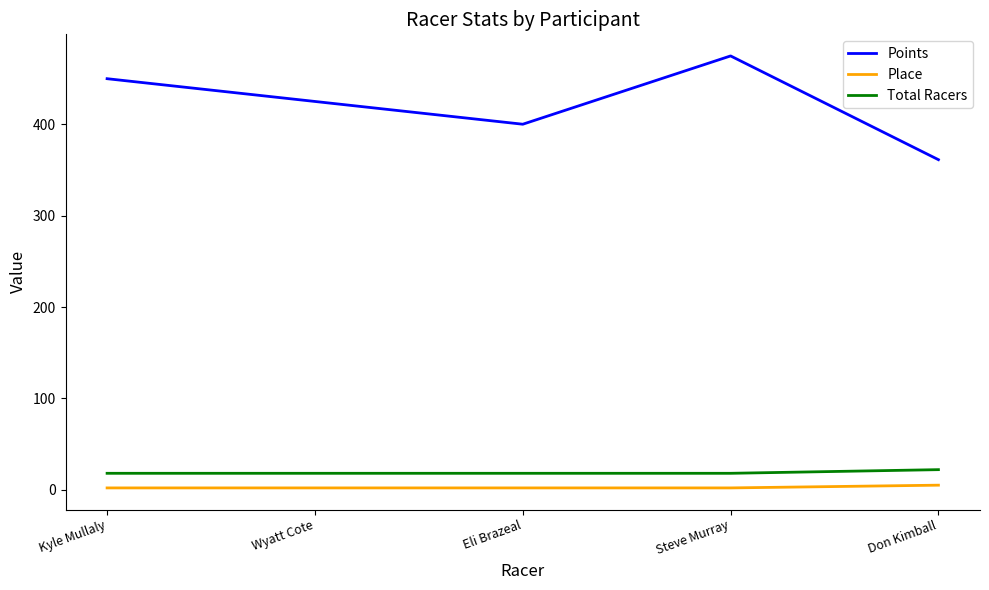

True or false: Place and Total Racers cross at least once.

False